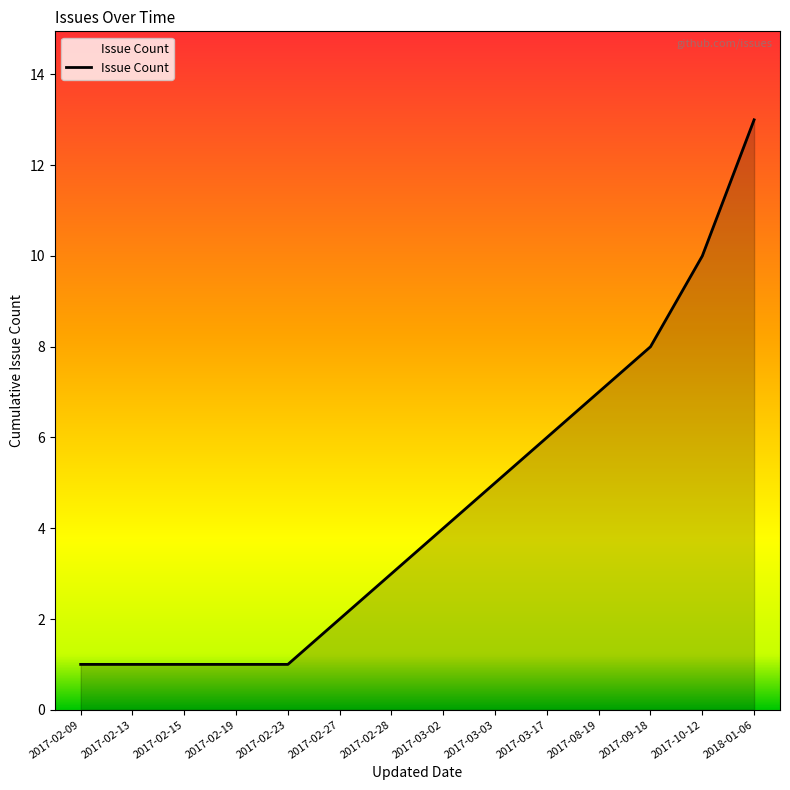

Reading left to right, what are all the values shown in this chart?

1	1	1	1	1	2	3	4	5	6	7	8	10	13